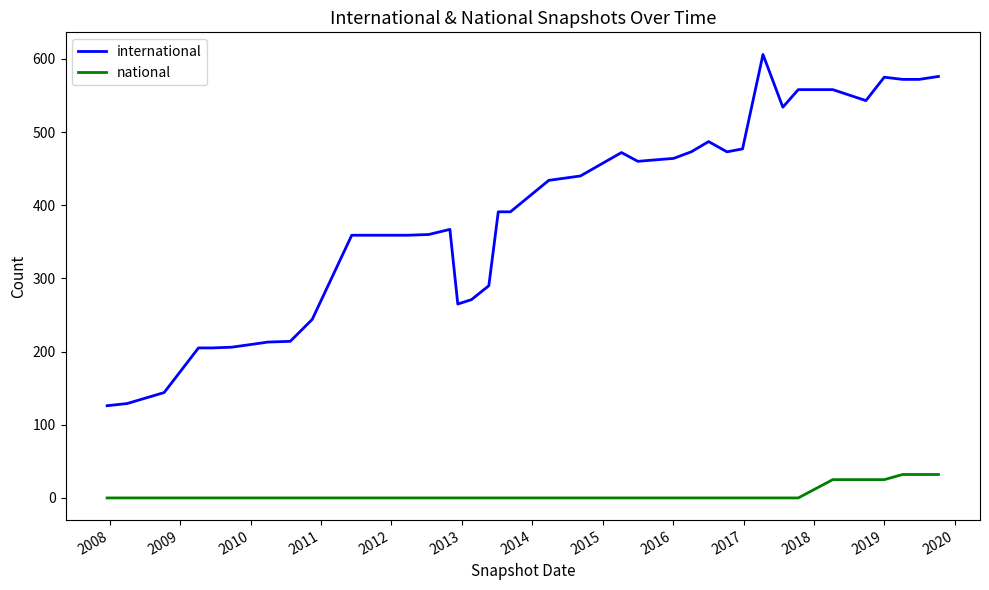

True or false: international and national cross at least once.

False